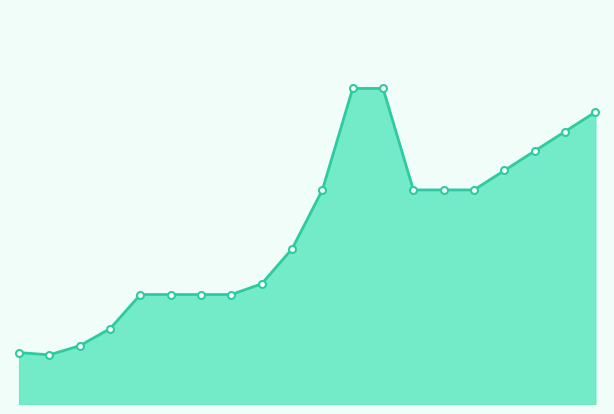

Reading right to left, list all the values displayed in this chart.

2016-06=150000	2016-01=140000	2015-06=130000	2015-01=120000	2014-07=110000	2014-06=110000	2014-04=110000	2014-01=162142	2013-12=162142	2013-11=110000	2010-01=79703	2009-09=61786	2009-06=56250	2009-03=56250	2008-12=56250	2008-06=56250	2008-01=38712	2007-07=29943	2007-03=25249	2006-04=26423